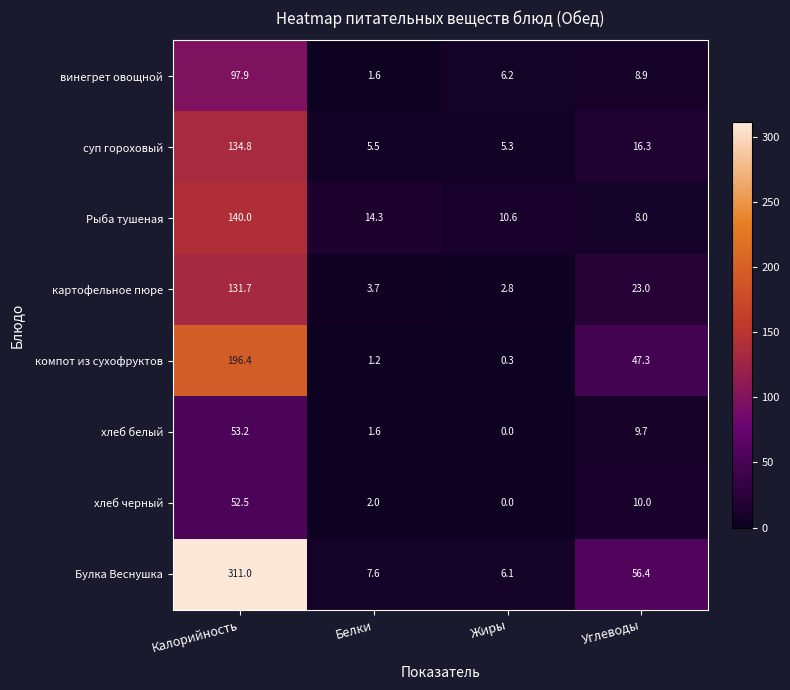

Which category has the lowest value across all series?

Жиры